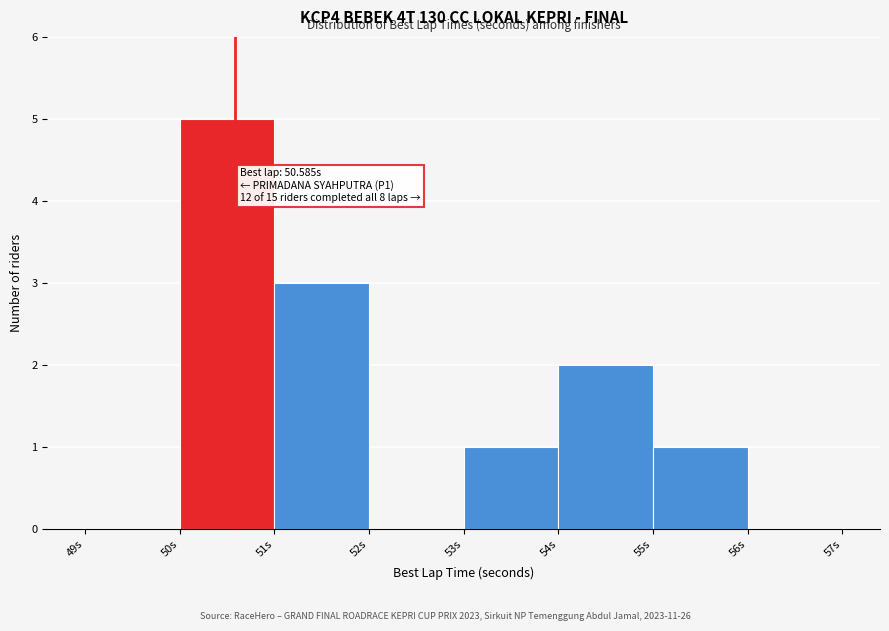

Which range on the x-axis has the tallest bar?

50 to 51